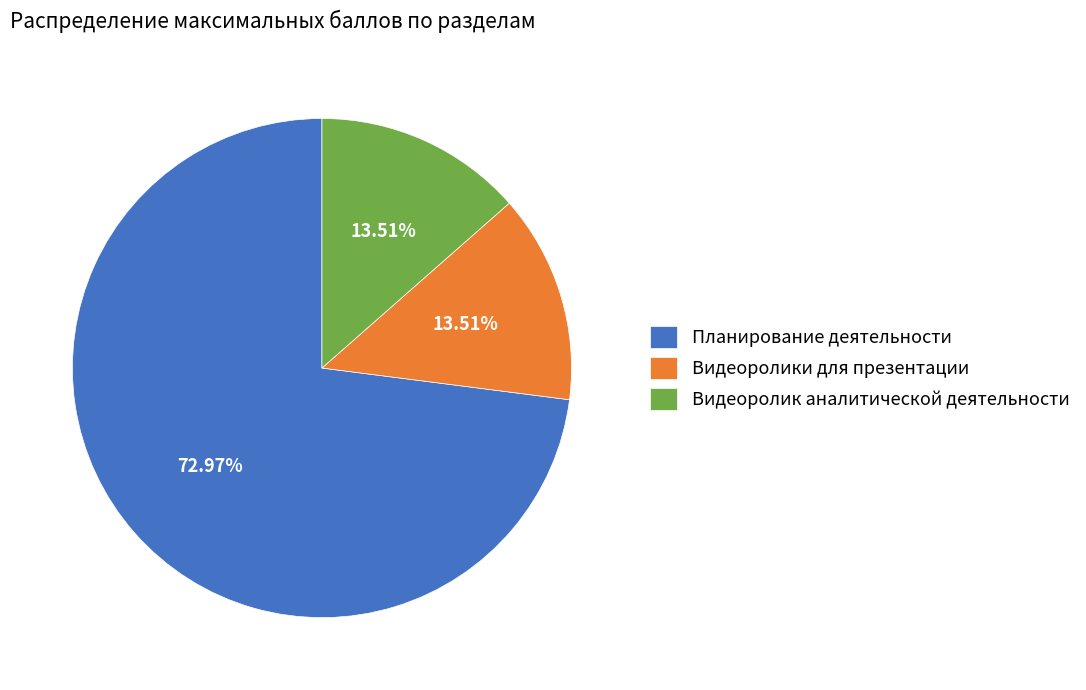

Combined, do Видеоролик аналитической деятельности and Планирование деятельности account for over 50%?

Yes